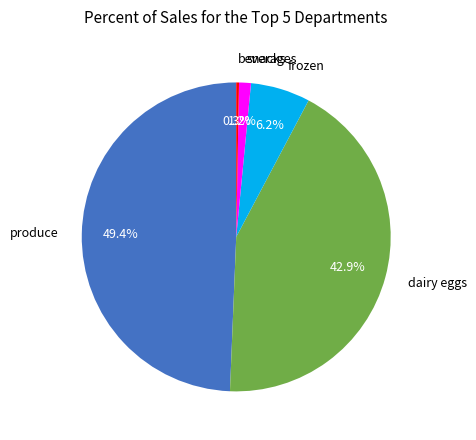

Is there a majority slice in this chart?

No